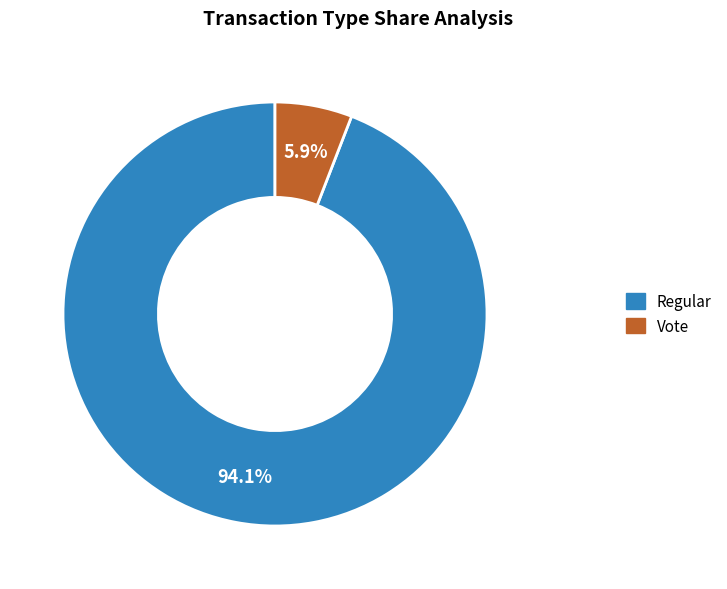

What portion of the pie excludes Regular?

5.9%